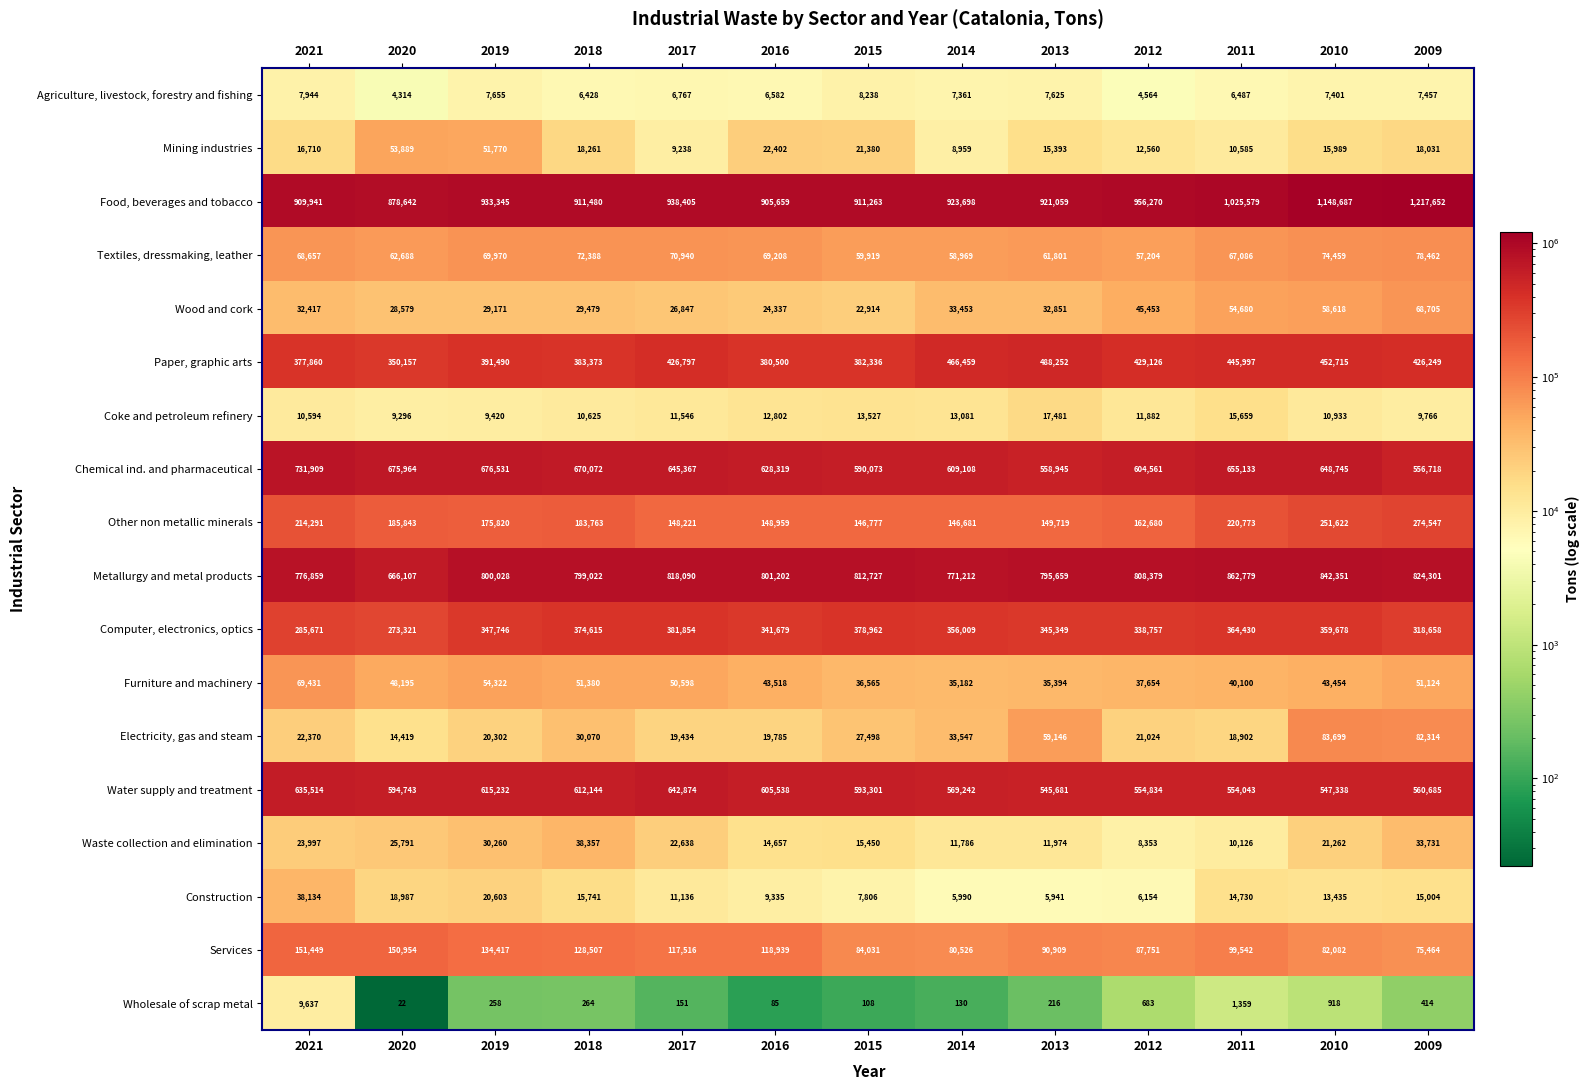

Between 2021 and 2020, which series saw the biggest shift?

Metallurgy and metal products